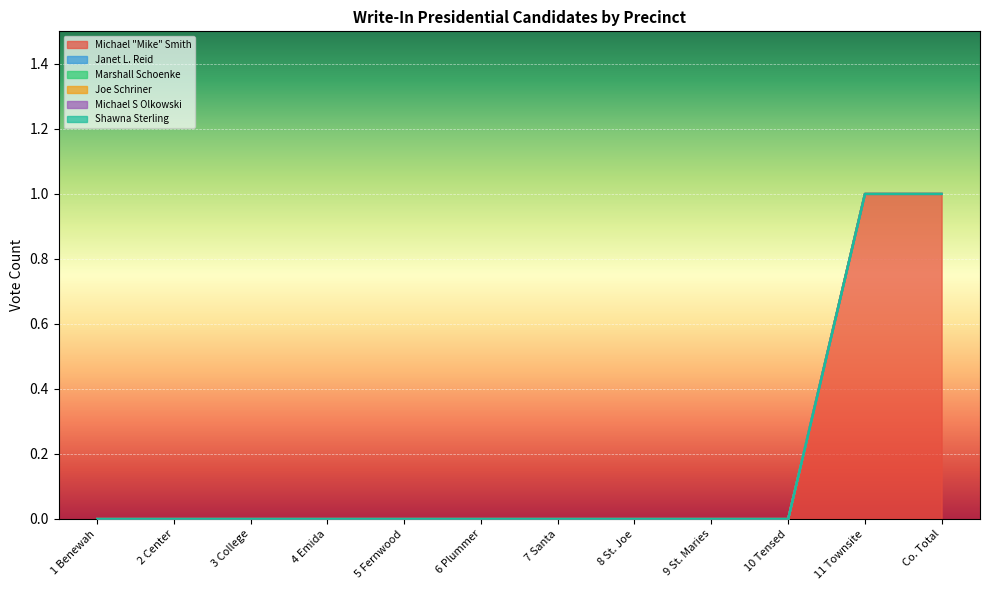

How many distinct data groups are displayed?

6